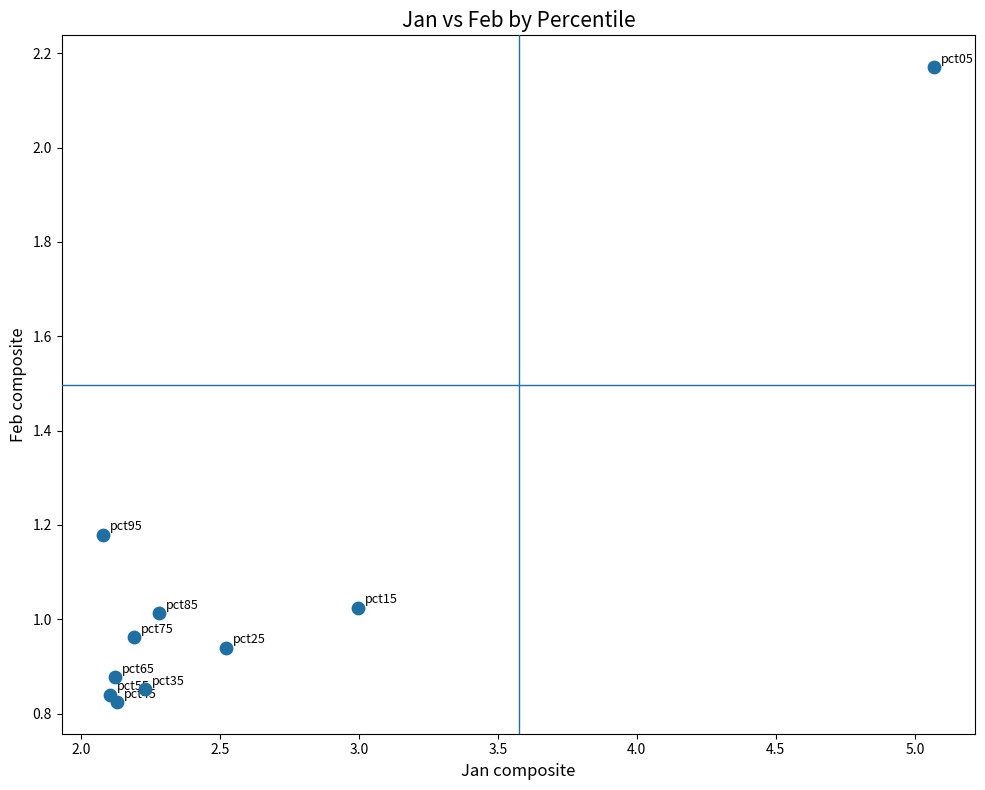

What is the average X value?

2.6